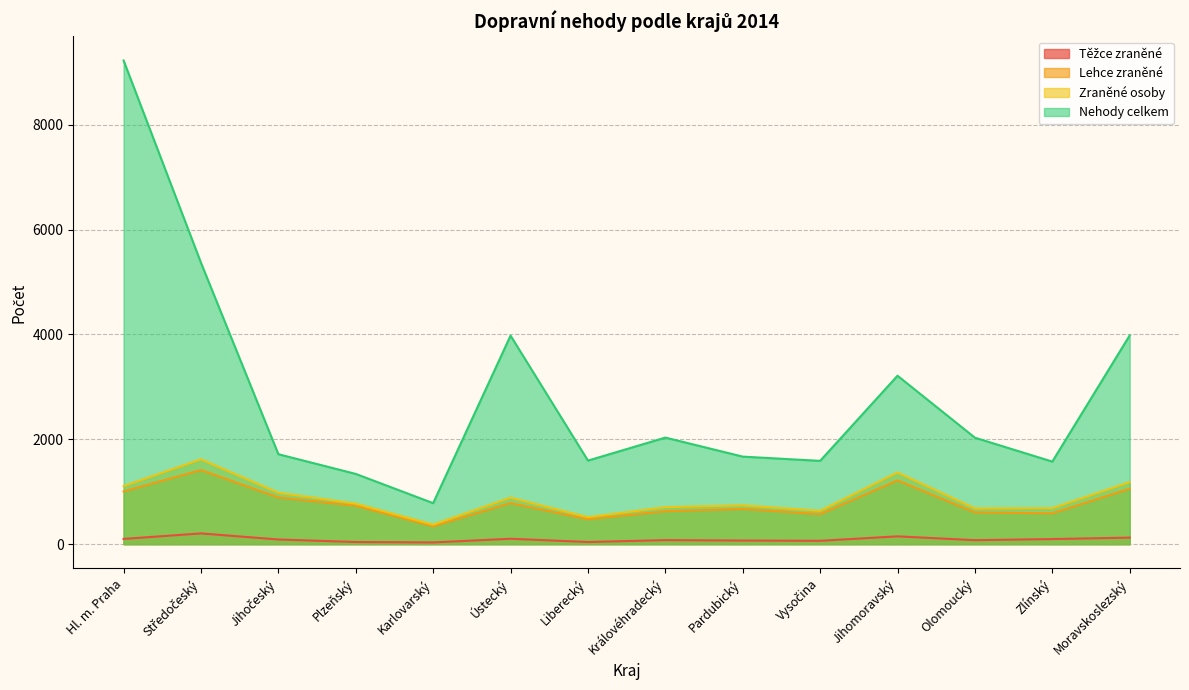

Which category has the highest value in the Nehody celkem series?

Hl. m. Praha